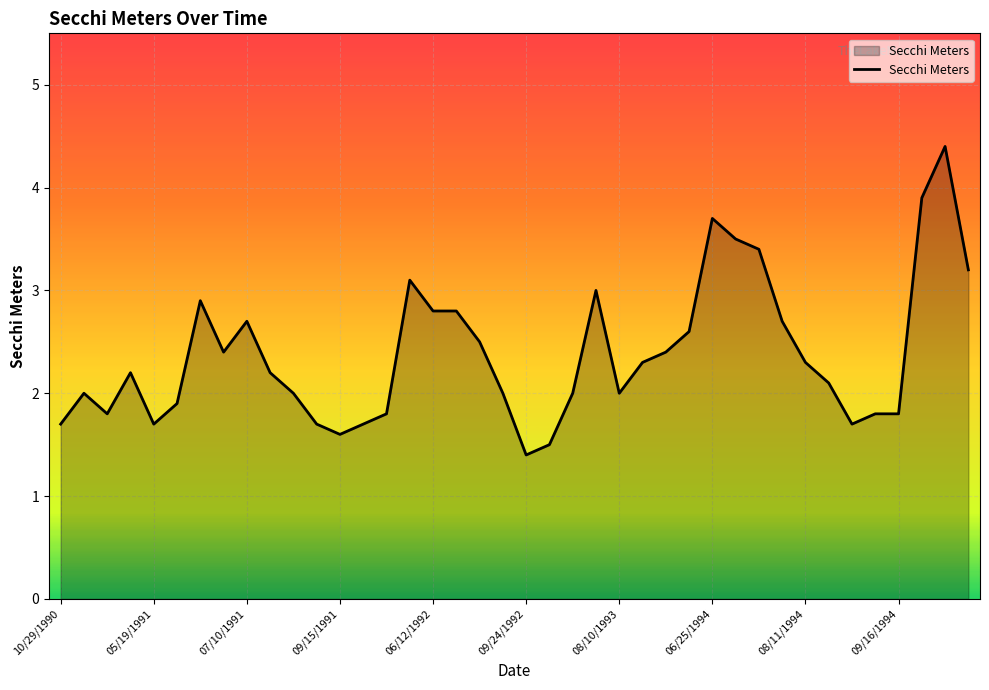

What is the difference between the maximum and minimum values?

3.0